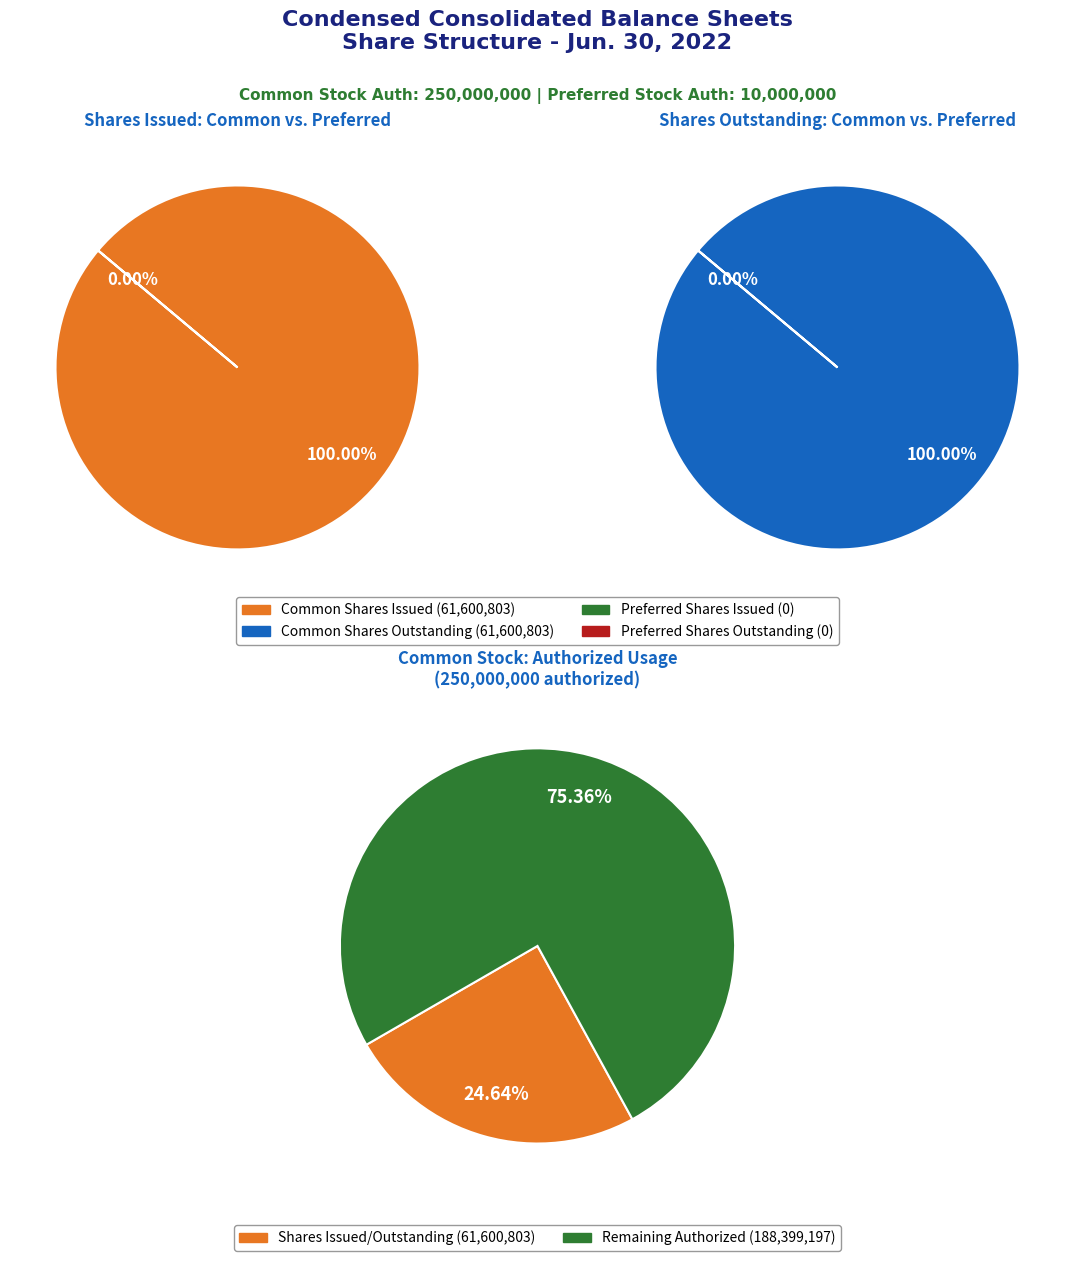

Do Preferred stock shares outstanding and Common stock shares issued together represent more than half of the pie?

No